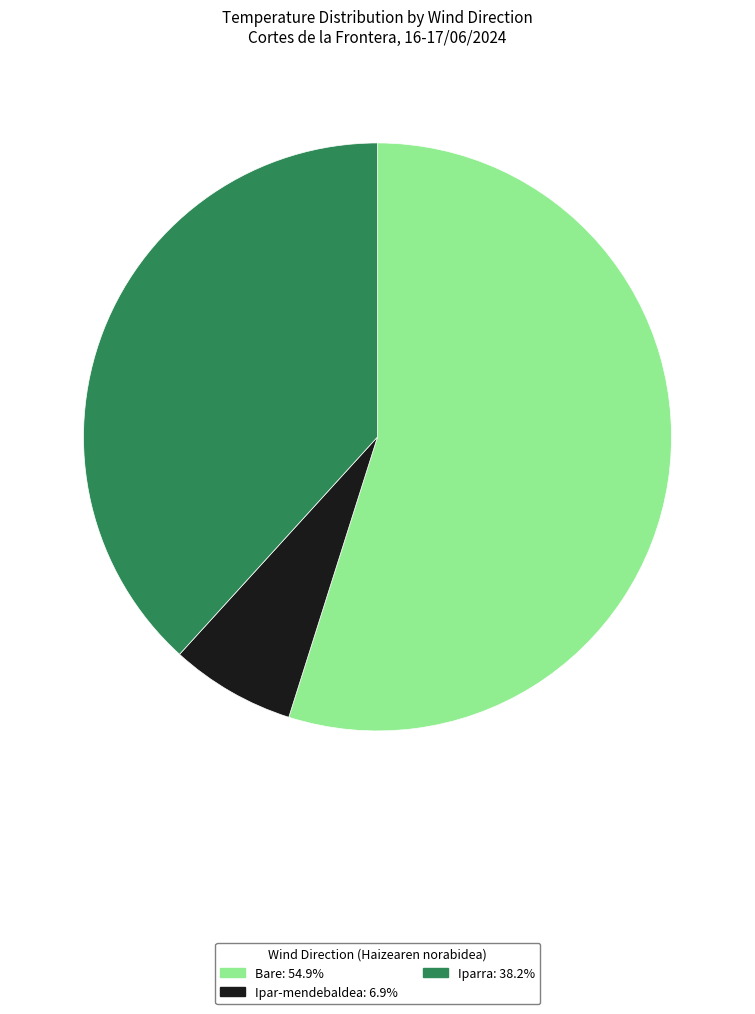

Combined, do Bare: 54.9% and Ipar-mendebaldea: 6.9% account for over 50%?

Yes